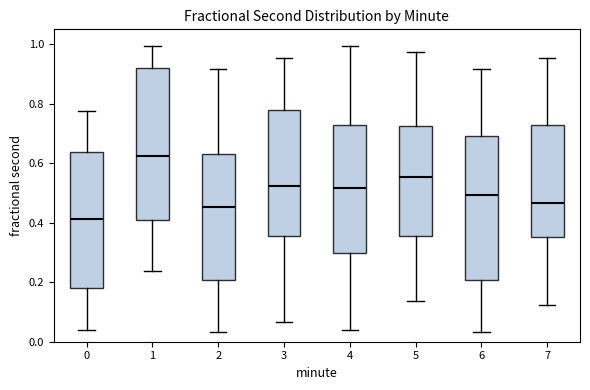

Reading left to right, transcribe this box plot: for each box, give where its median line is, the range the box spans, and where its two whiskers end, as read against the y-axis. The values are not printed on the chart, so give them approximately, as read against the axis.

0: median 0.42, box 0.18 to 0.64, whiskers 0.04 to 0.78
1: median 0.62, box 0.40 to 0.92, whiskers 0.24 to 1.00
2: median 0.46, box 0.20 to 0.64, whiskers 0.04 to 0.92
3: median 0.52, box 0.36 to 0.78, whiskers 0.06 to 0.96
4: median 0.52, box 0.30 to 0.72, whiskers 0.04 to 1.00
5: median 0.56, box 0.36 to 0.72, whiskers 0.14 to 0.98
6: median 0.50, box 0.20 to 0.70, whiskers 0.04 to 0.92
7: median 0.46, box 0.36 to 0.72, whiskers 0.12 to 0.96